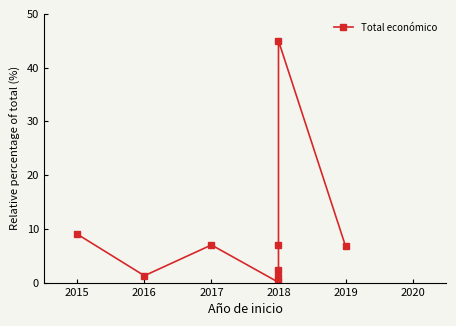

How many lines are shown in the chart?

1